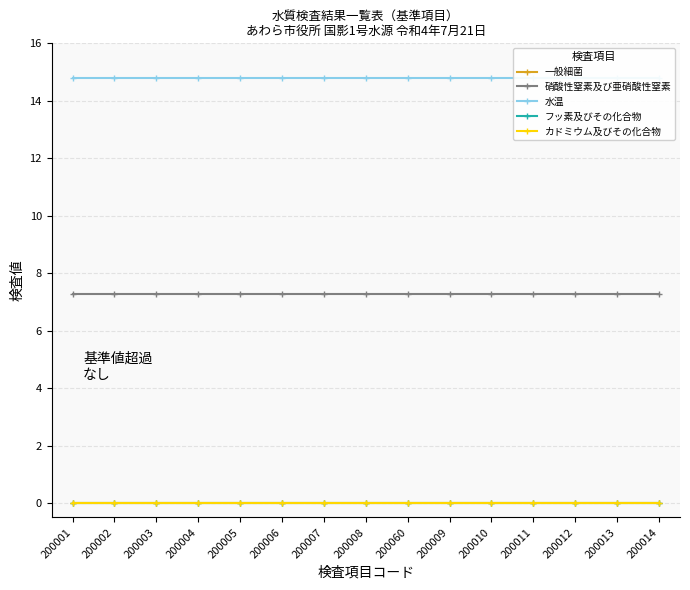

What are all the series names shown in the legend?

一般細菌, 硝酸性窒素及び亜硝酸性窒素, 水温, フッ素及びその化合物, カドミウム及びその化合物